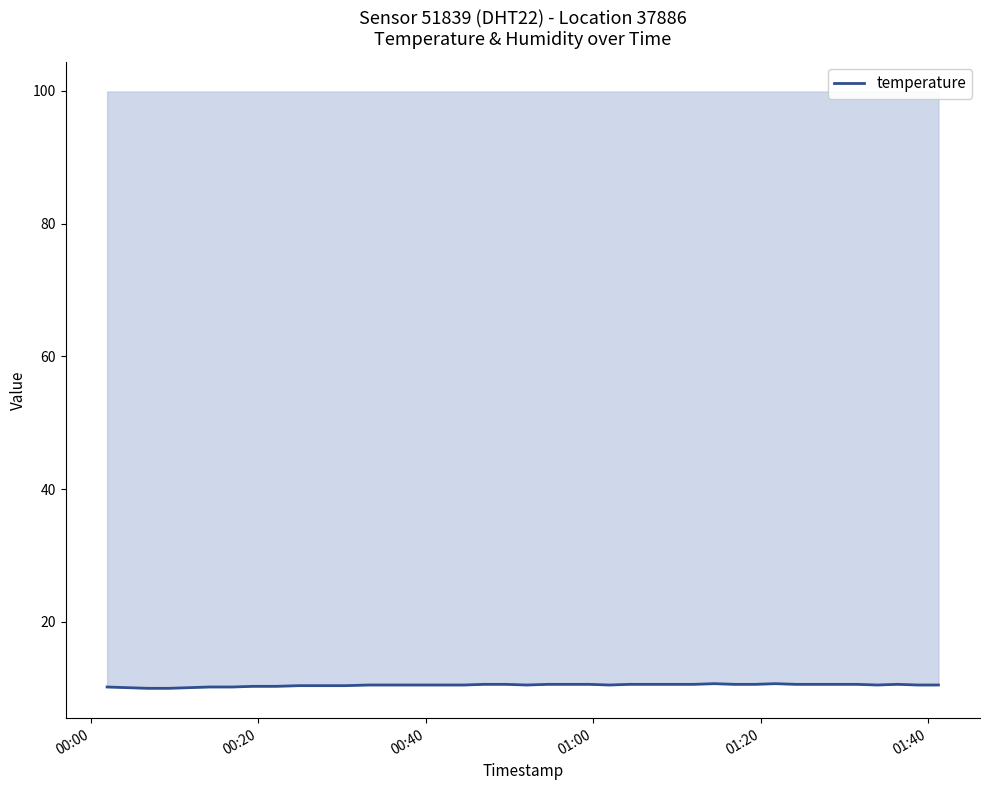

Reading left to right, list all the values displayed in this chart.

10.2	10.1	10.0	10.0	10.1	10.2	10.2	10.3	10.3	10.4	10.4	10.4	10.5	10.5	10.5	10.5	10.5	10.6	10.6	10.5	10.6	10.6	10.6	10.5	10.6	10.6	10.6	10.6	10.7	10.6	10.6	10.7	10.6	10.6	10.6	10.6	10.5	10.6	10.5	10.5